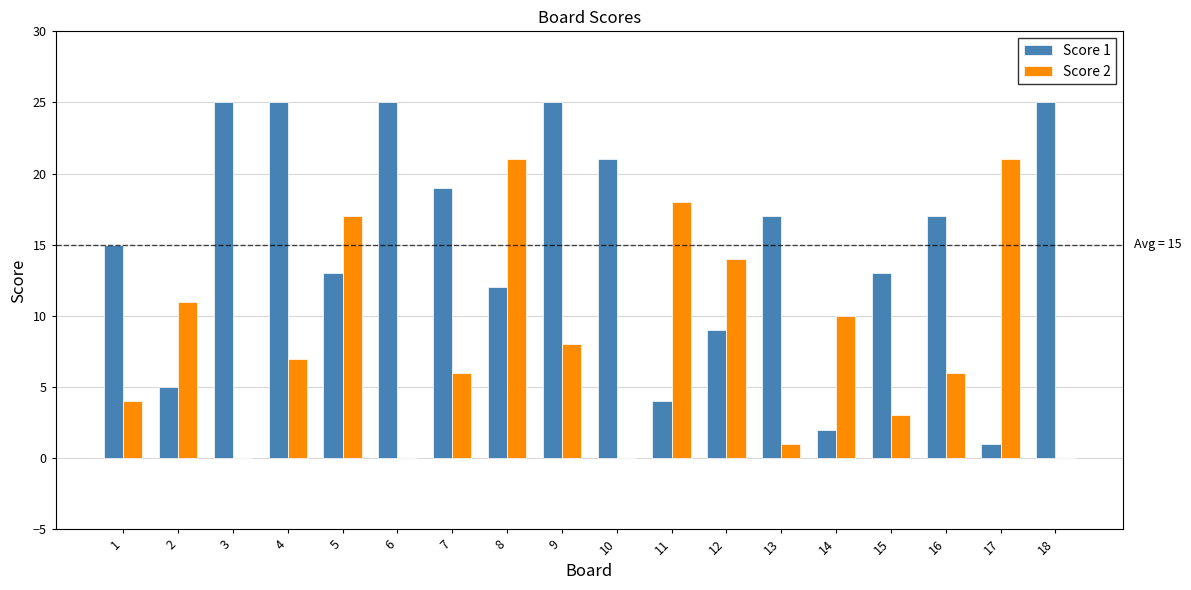

How many groups of bars are there?

18